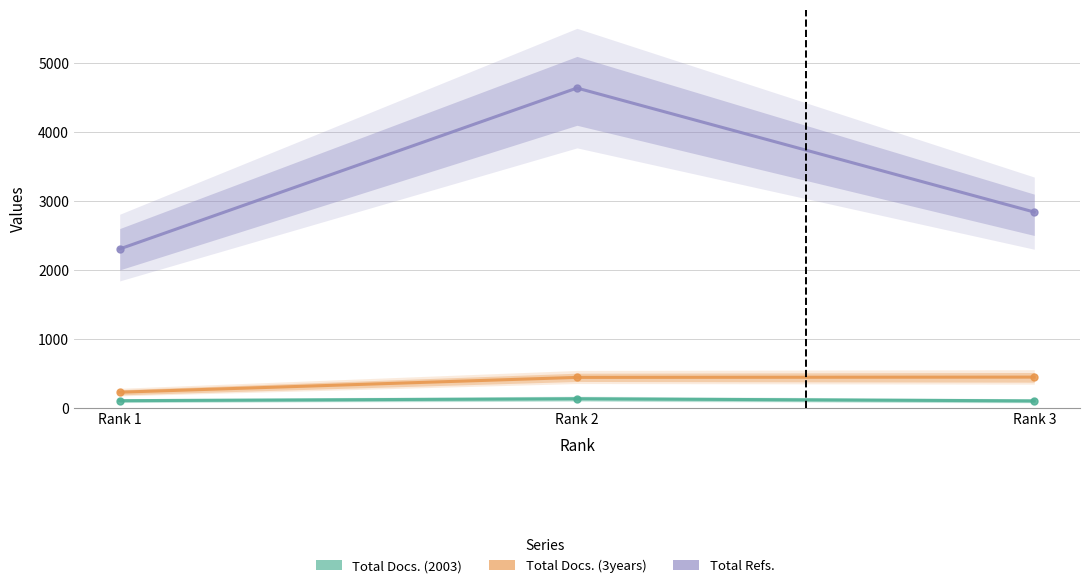

Does the chart display data point markers on the line(s)?

Yes